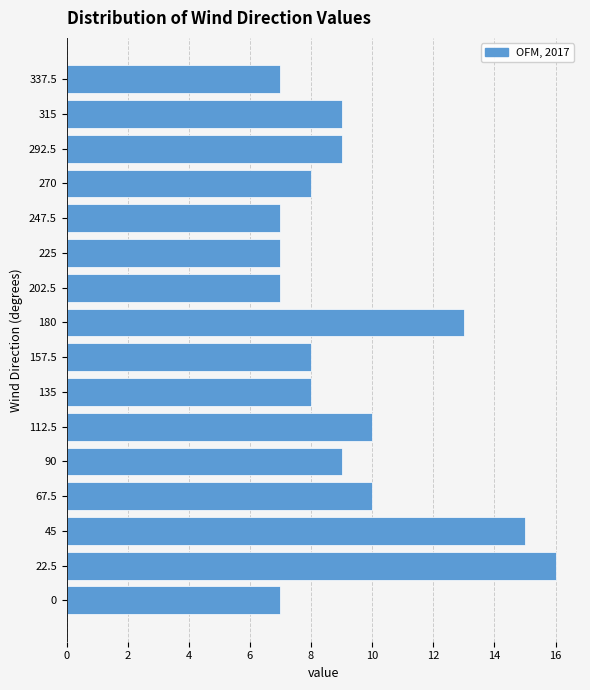

Reading bottom to top, what are all the values shown in this chart?

7	16	15	10	9	10	8	8	13	7	7	7	8	9	9	7